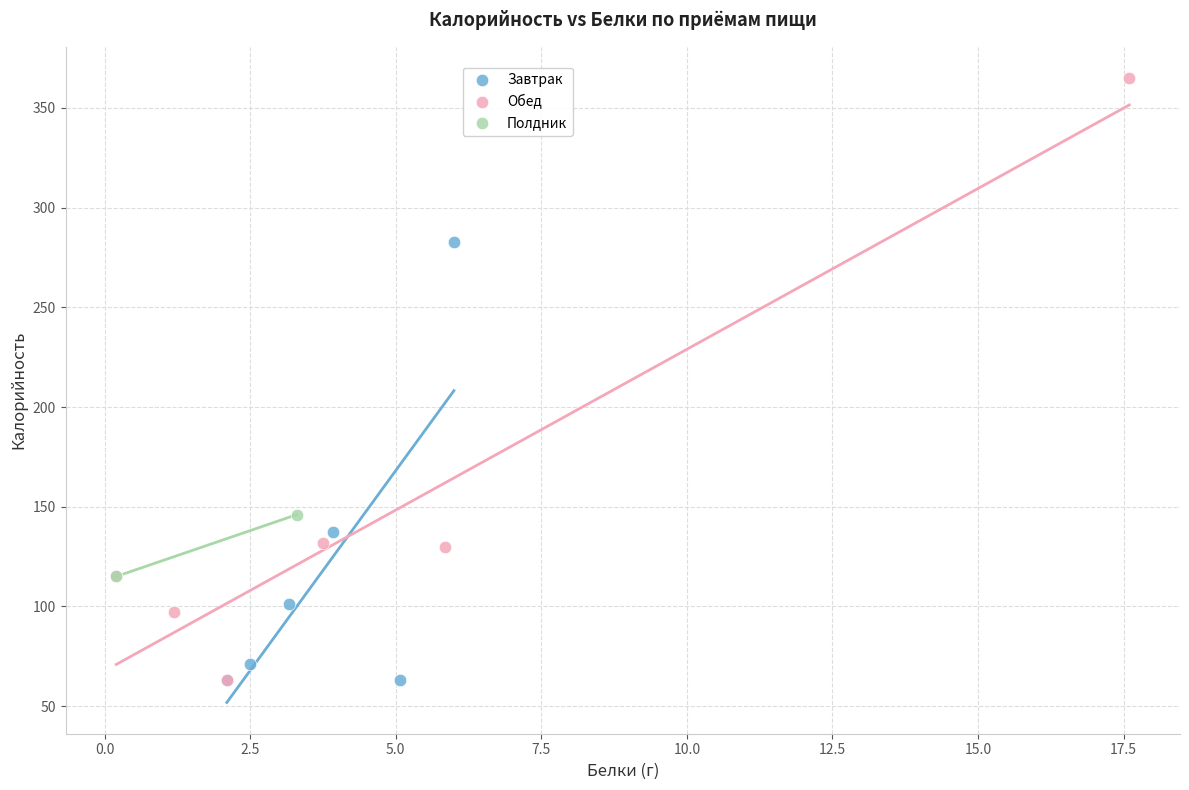

What are all the series names shown in the legend?

Завтрак, Обед, Полдник